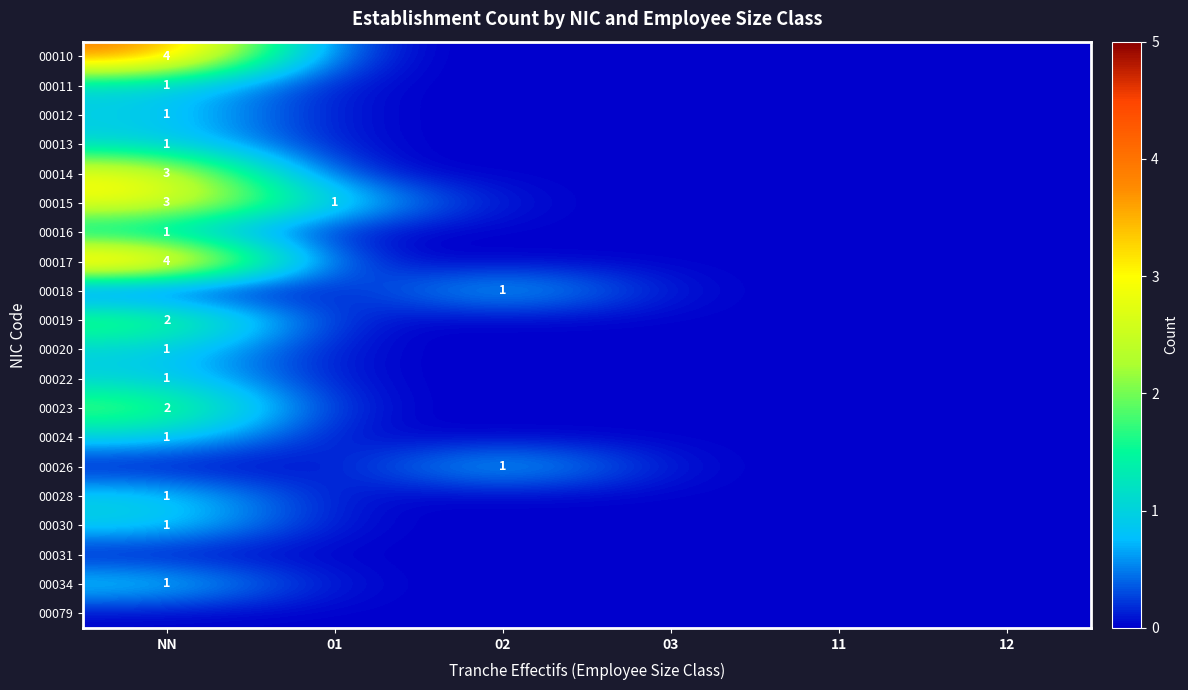

Count the number of data series in this chart.

20